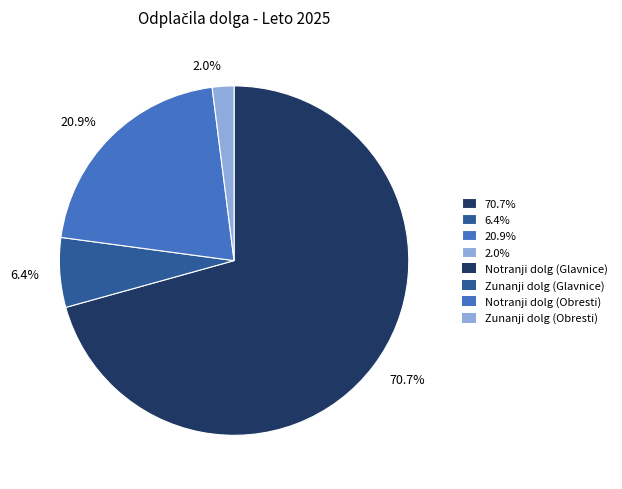

Approximately how many times larger is the value at 20.9% compared to 70.7%?

0.3